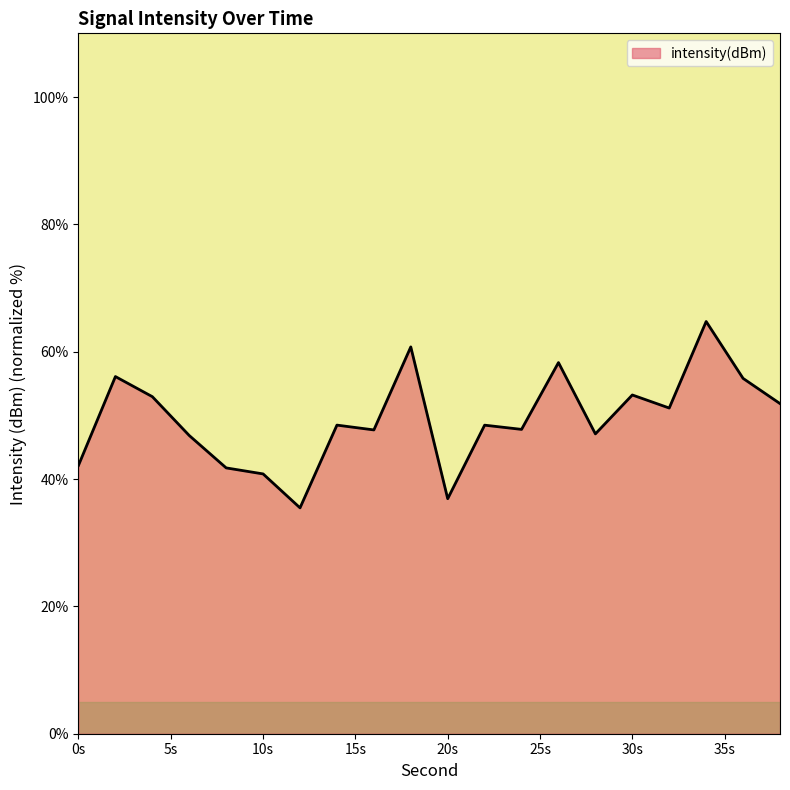

What is the minimum value shown in the chart?

35.5